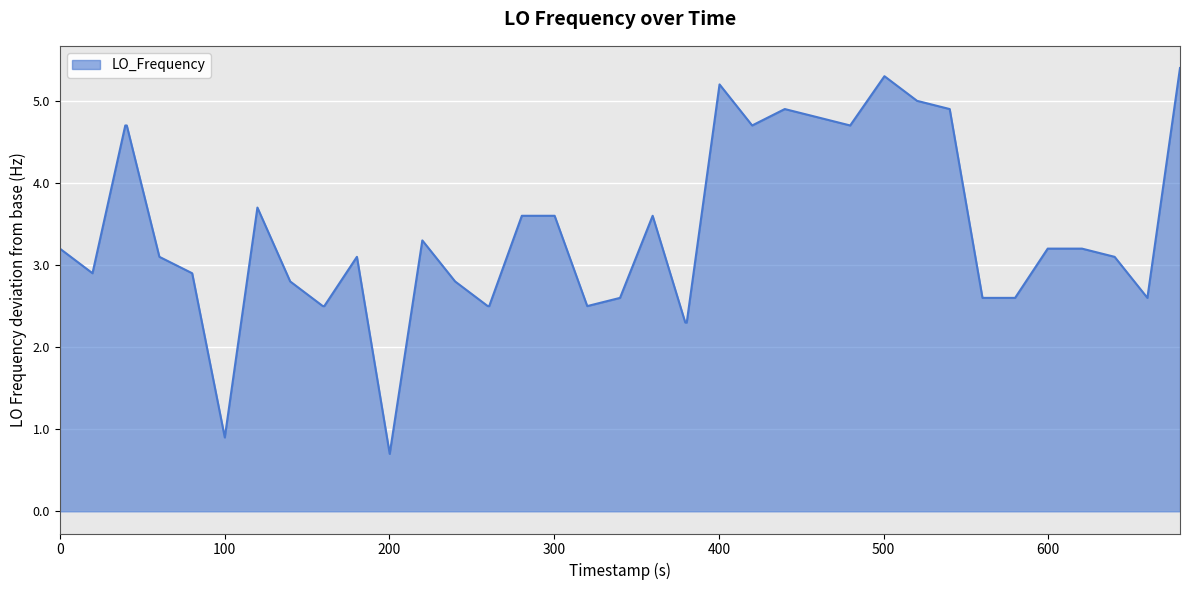

What is the smallest value displayed?

0.7